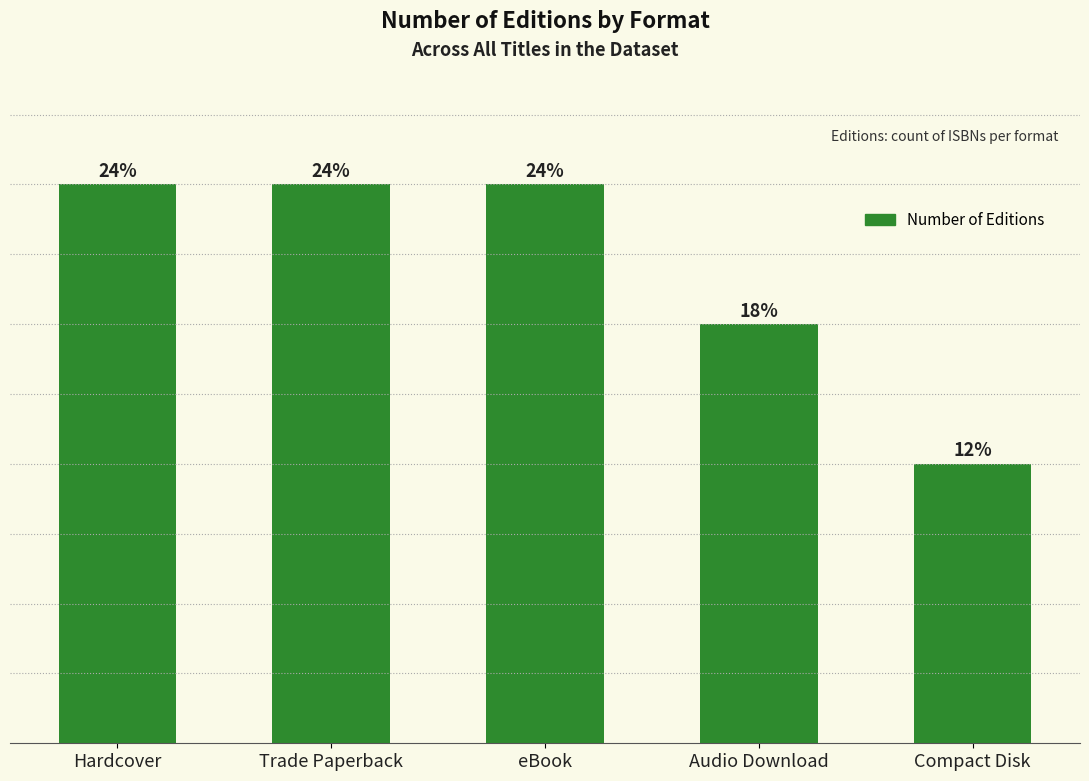

What is the difference between the maximum and minimum values?

4